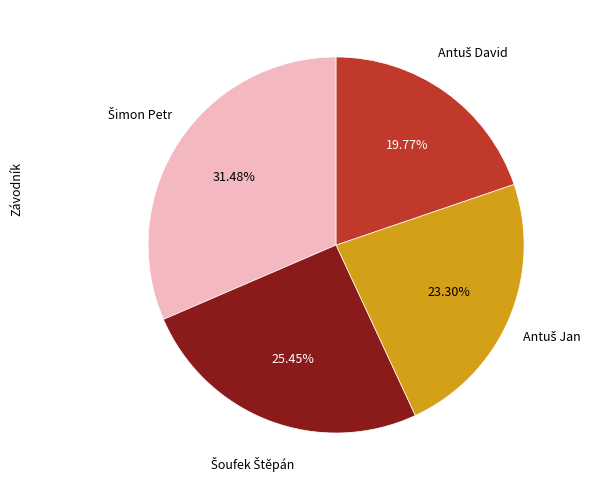

How many slices are in this pie chart?

4